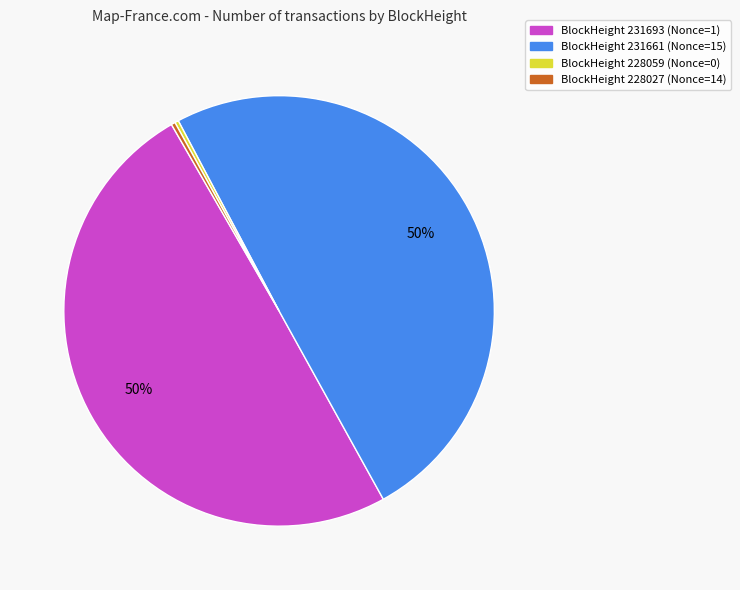

Is it true that BlockHeight 231693 (Nonce=1) is 50% of the pie?

True